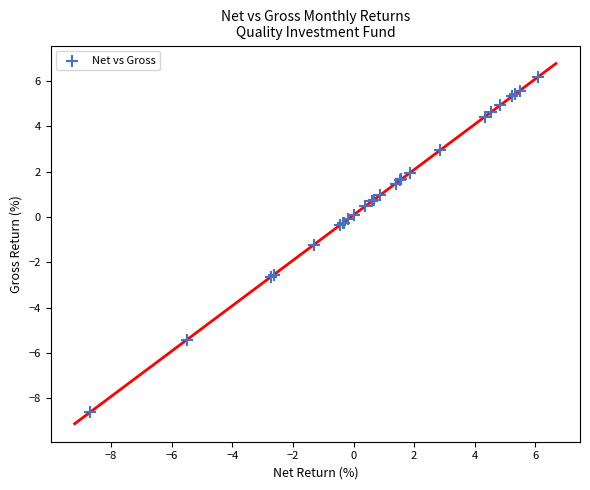

What Y value in the scatter plot is closest to -1?

-1.2